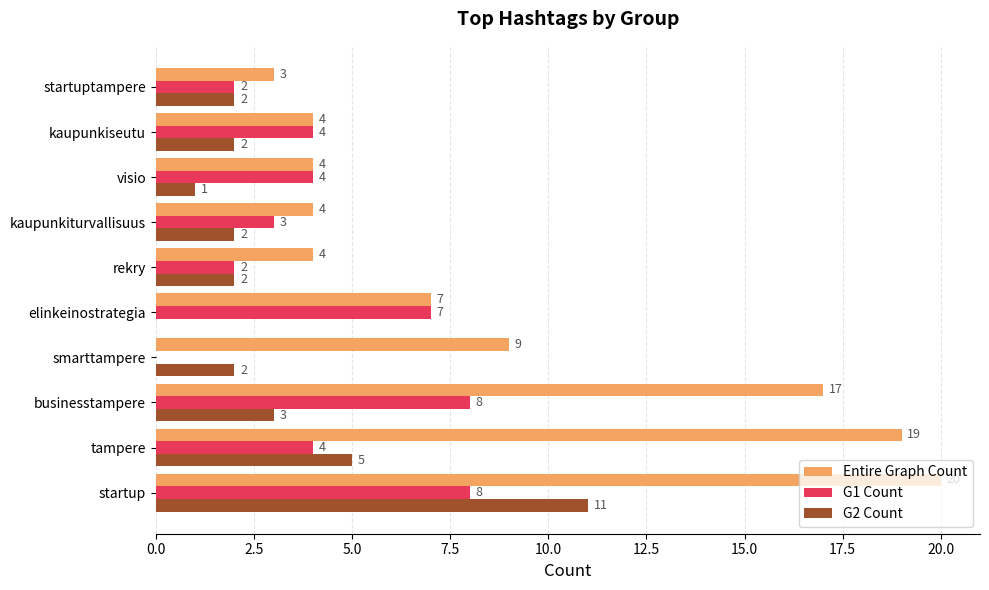

True or false: G2 Count has a value of 2 at startuptampere.

True